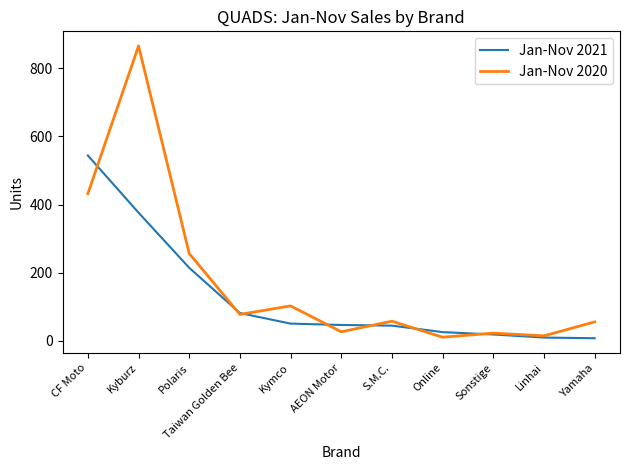

Which series has the largest total across all categories?

Jan-Nov 2020